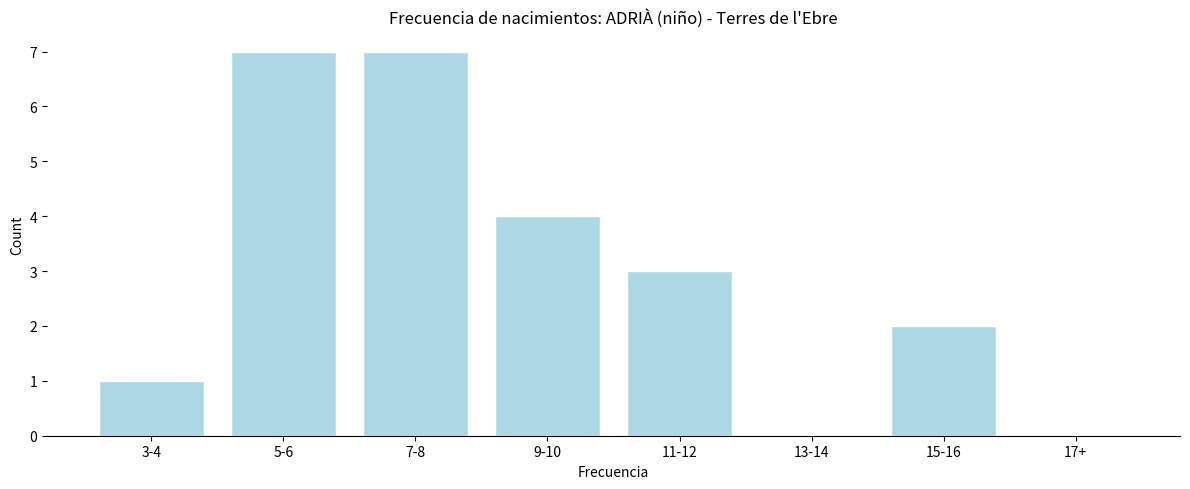

Reading right to left, transcribe all the data shown in this chart.

17+=0	15-16=2	13-14=0	11-12=3	9-10=4	7-8=7	5-6=7	3-4=1